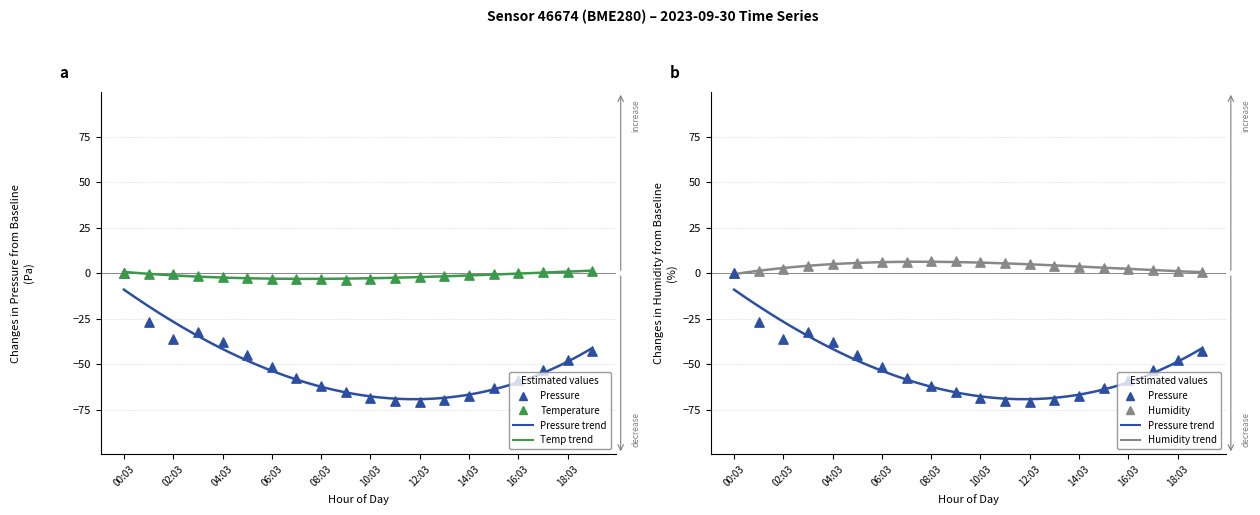

Which series has the largest total across all categories?

Humidity